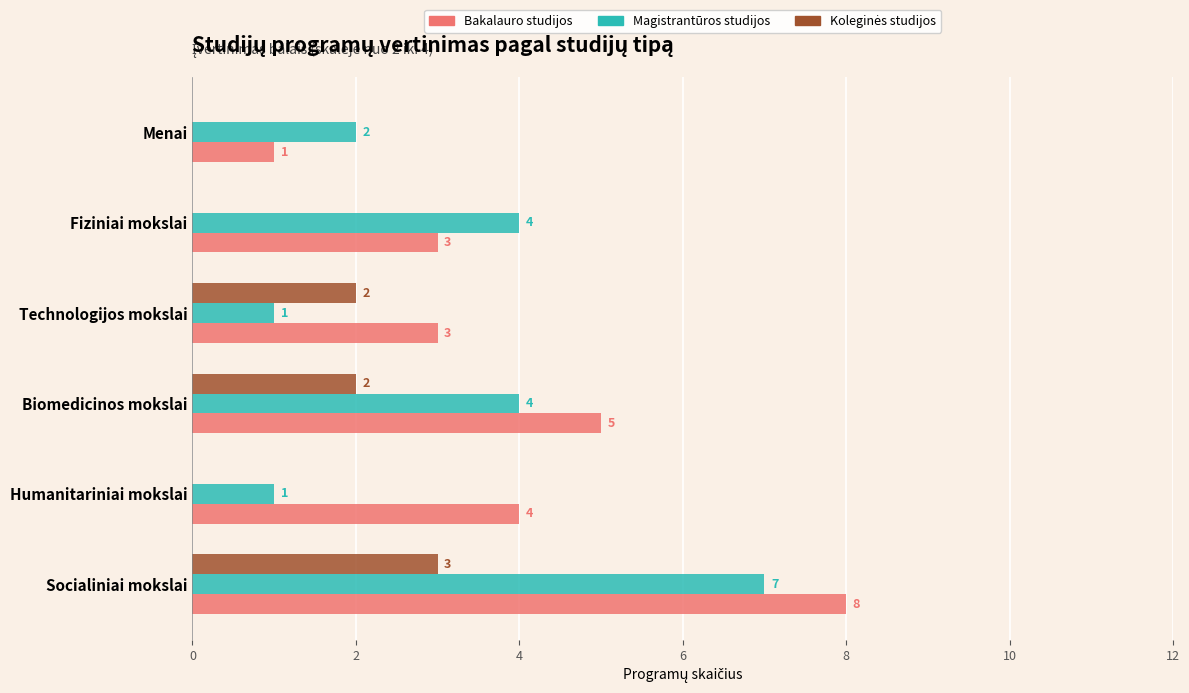

What is the sum of all Bakalauro studijos values?

24